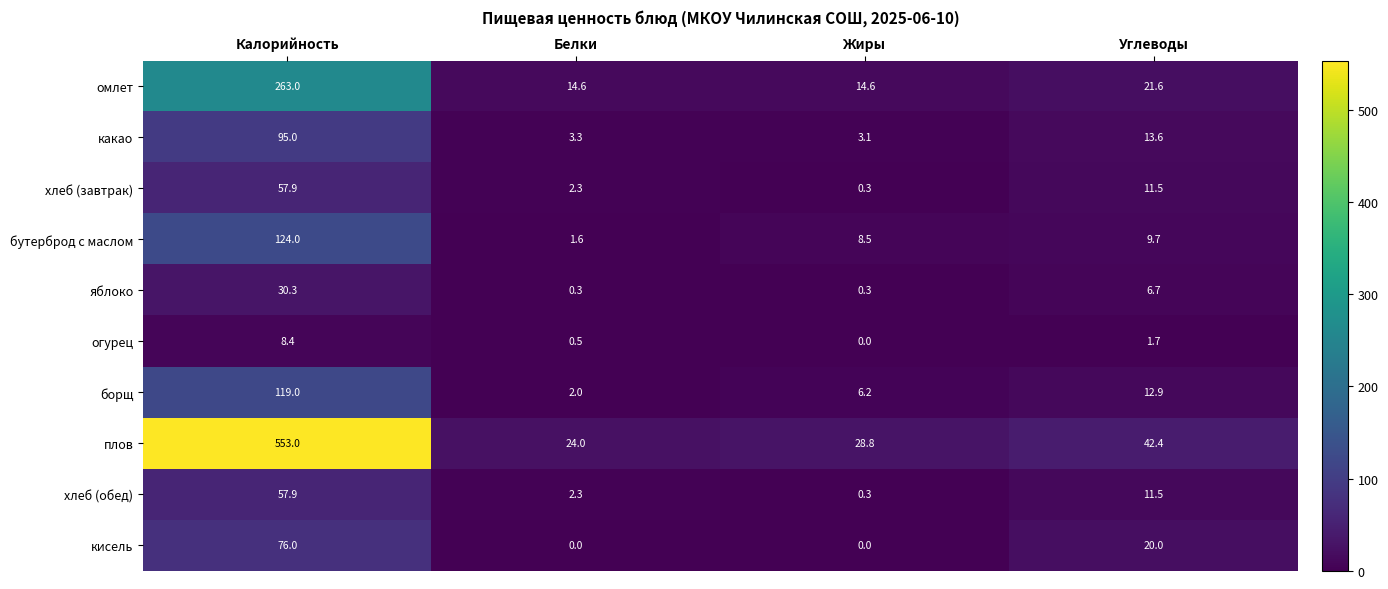

List the labels in order of огурец value, largest first.

Калорийность, Углеводы, Белки, Жиры